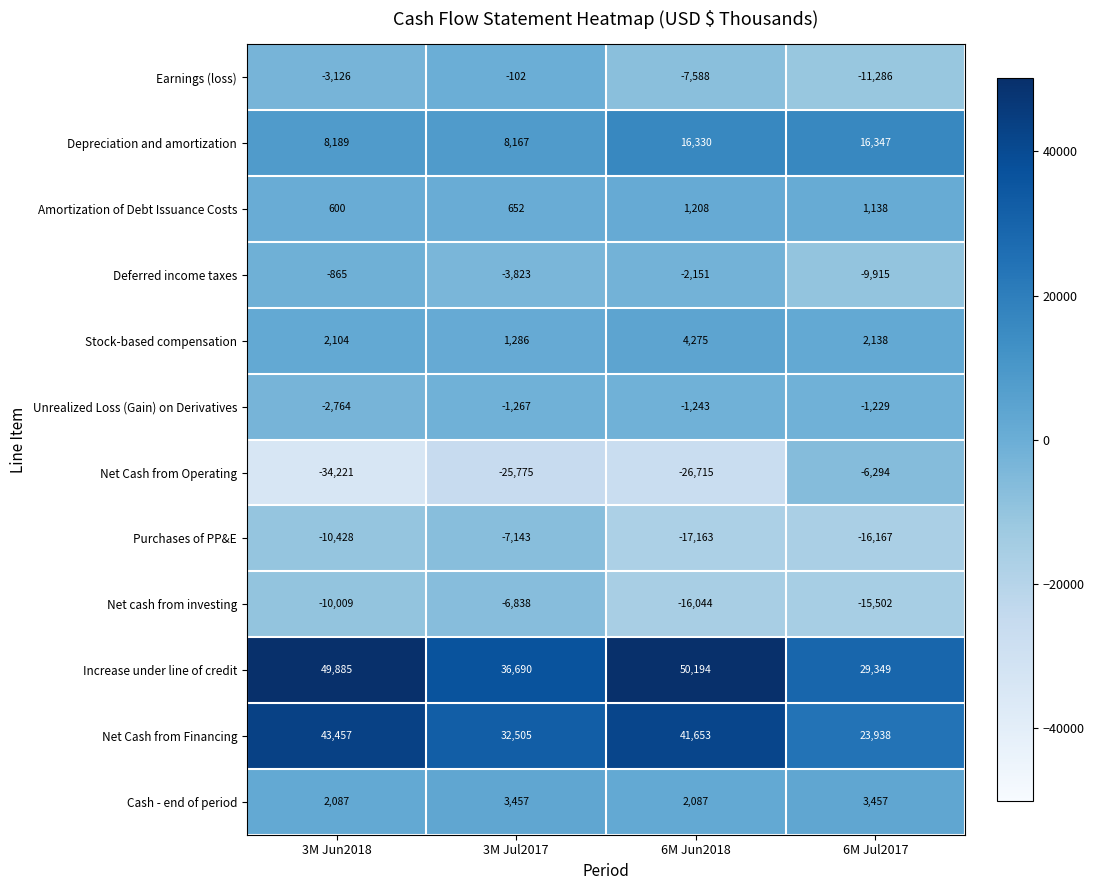

At 3M Jul2017, list the series in order from largest to smallest.

Increase under line of credit, Net Cash from Financing, Depreciation and amortization, Cash - end of period, Stock-based compensation, Amortization of Debt Issuance Costs, Earnings (loss), Unrealized Loss (Gain) on Derivatives, Deferred income taxes, Net cash from investing, Purchases of PP&E, Net Cash from Operating